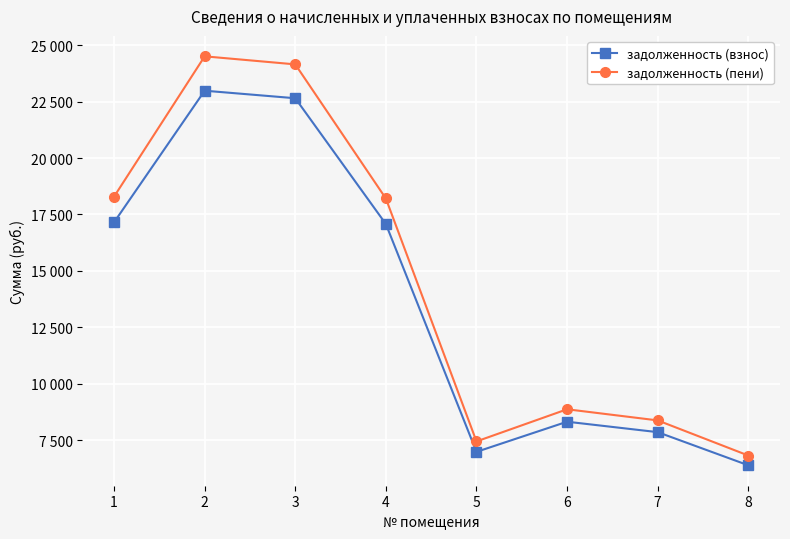

Is this an area chart (filled region under the line)?

No